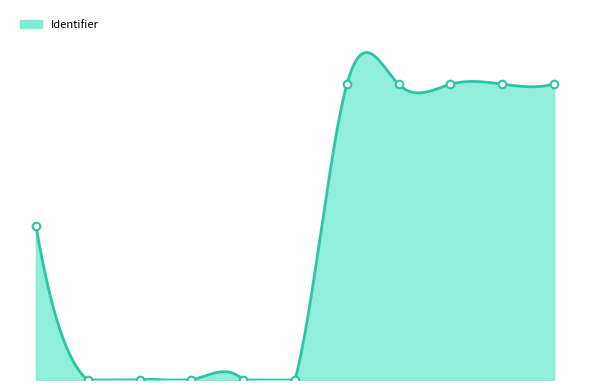

What is the change in value from 2024-03-12 to 2020-11-12?

+9